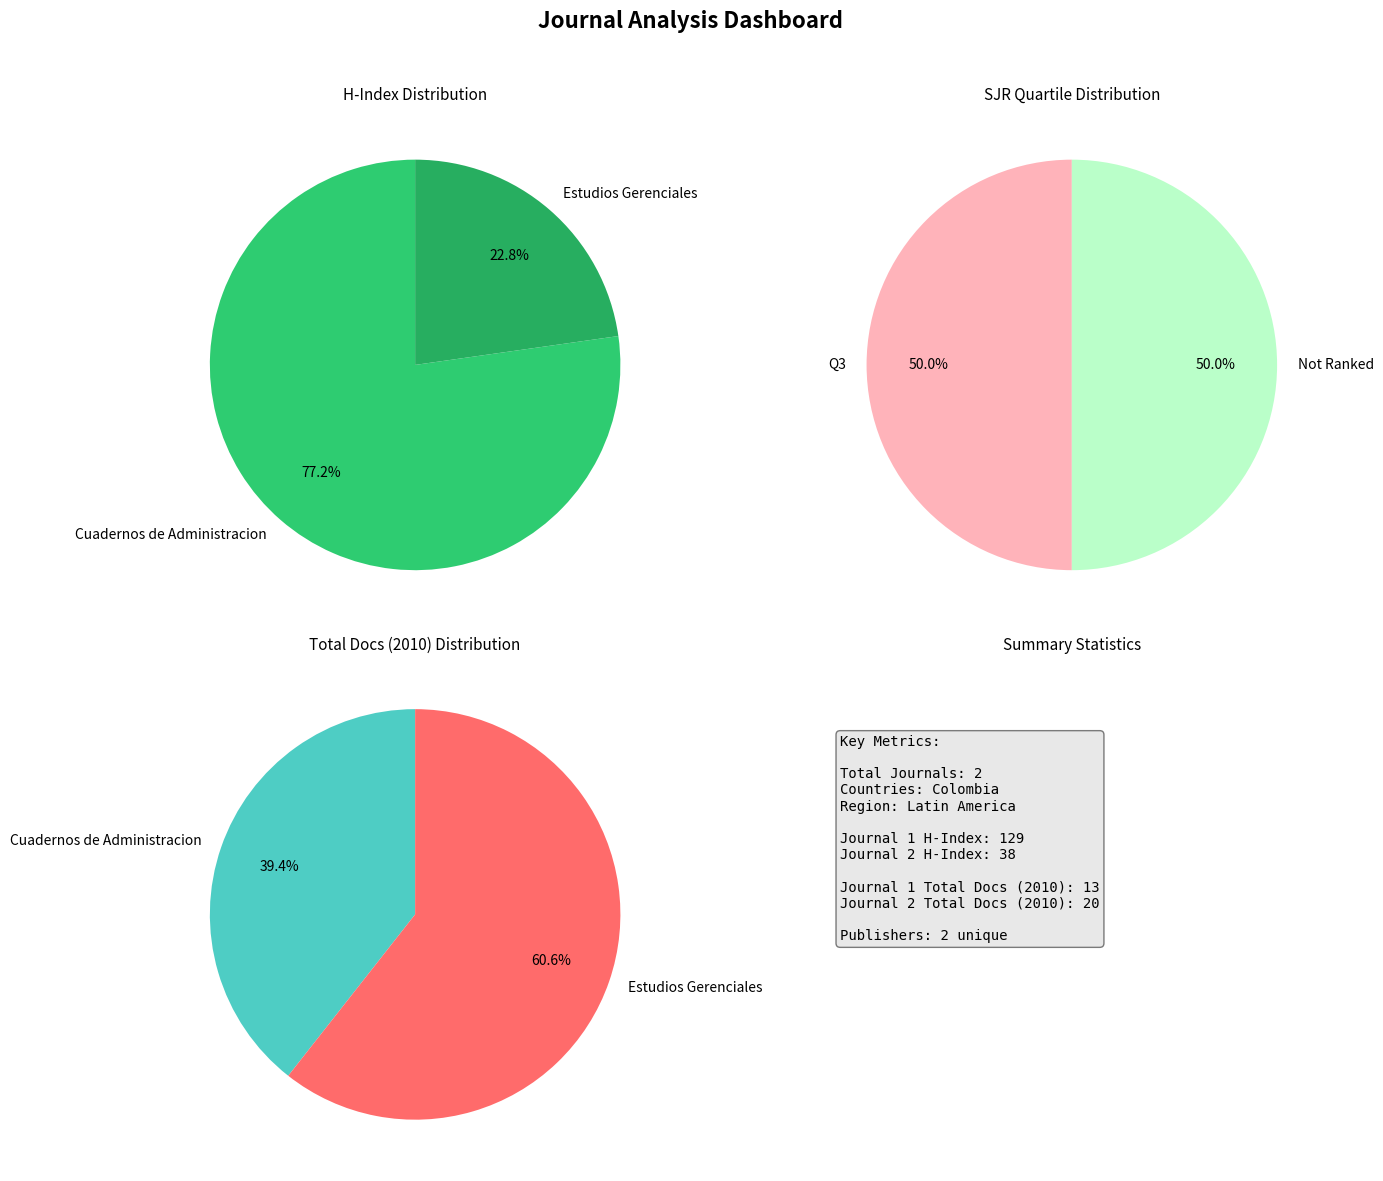

Combined, do Cuadernos de Administracion and Estudios Gerenciales account for over 50%?

Yes